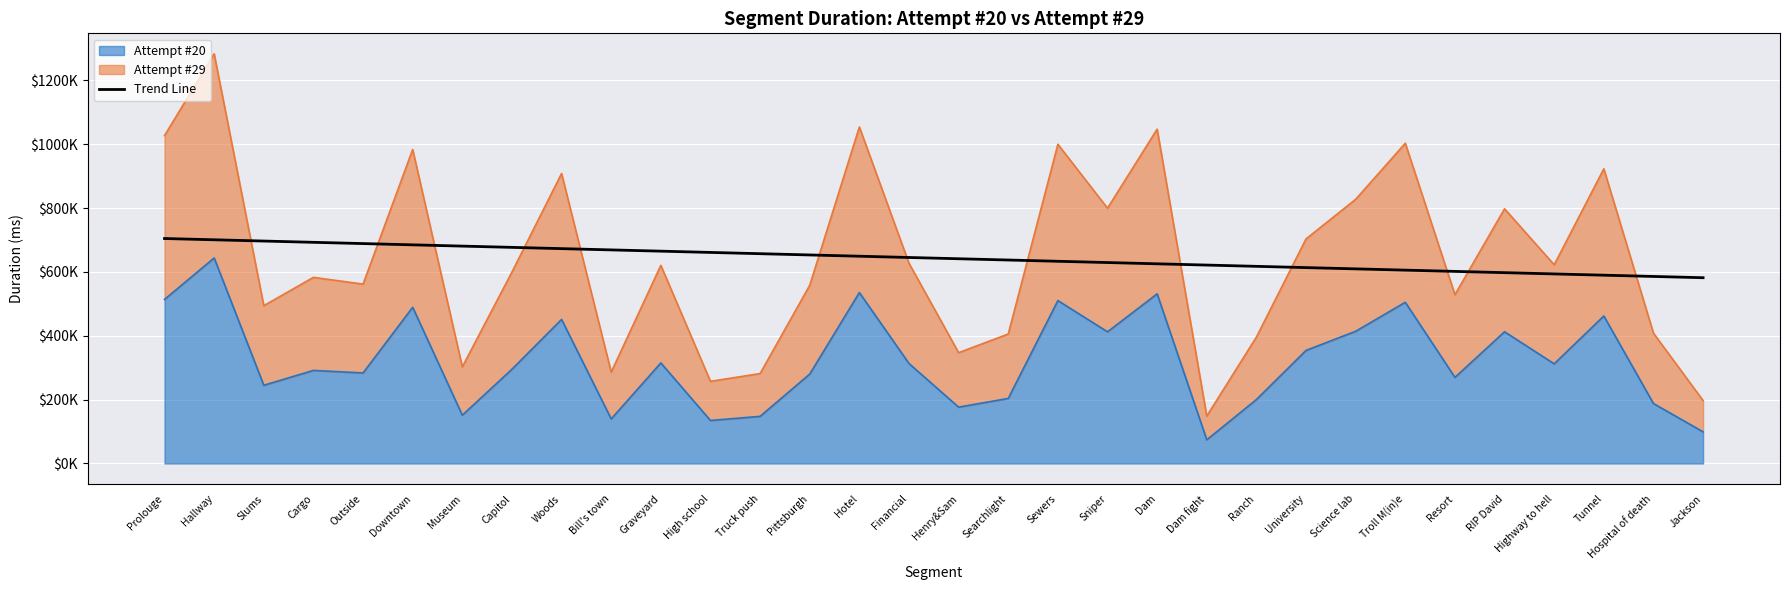

What is the difference between the maximum and minimum values?

122792.2